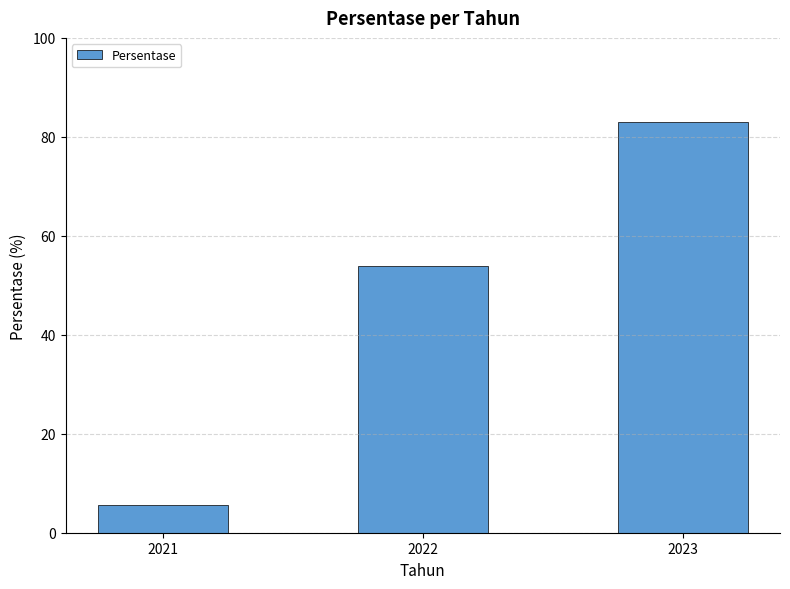

Is it true that the value at 2022 is 54.0?

True